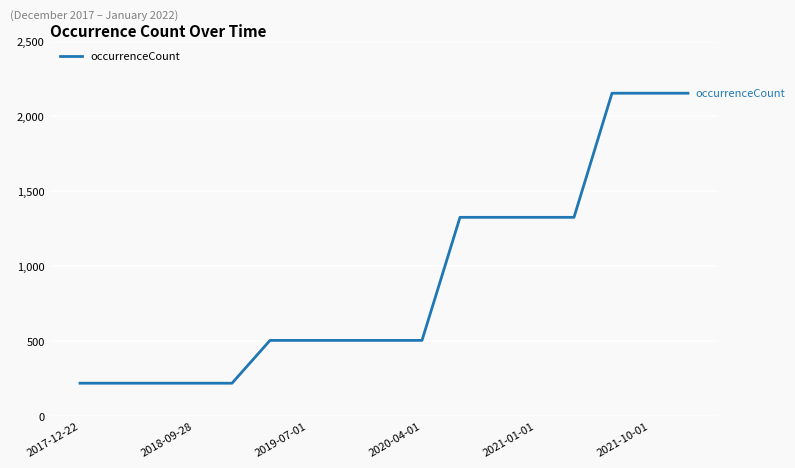

What is the greatest value displayed?

2155